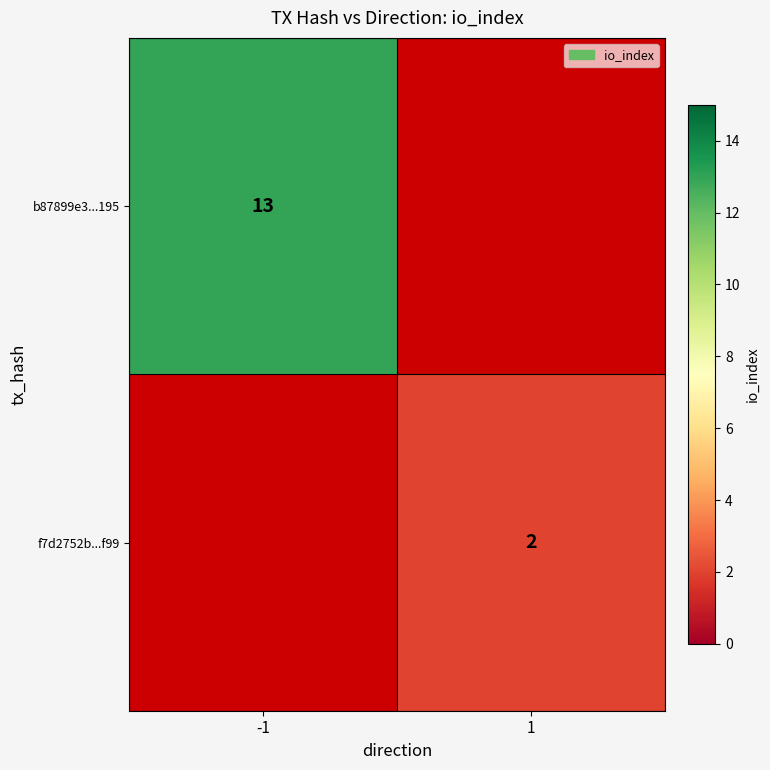

True or false: b87899e3...195 has a value of 13 at -1.

True